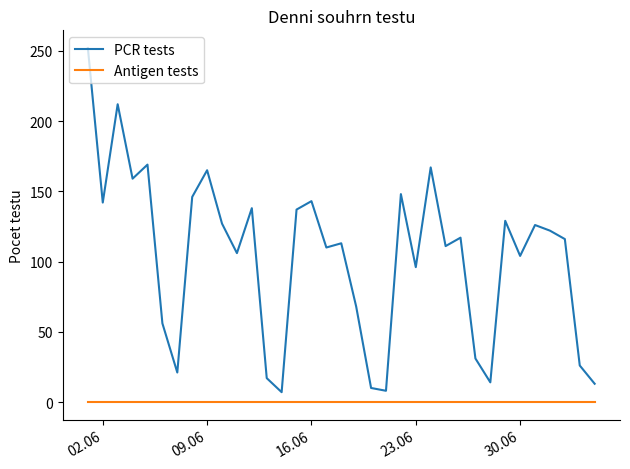

True or false: Antigen tests and PCR tests cross at least once.

False